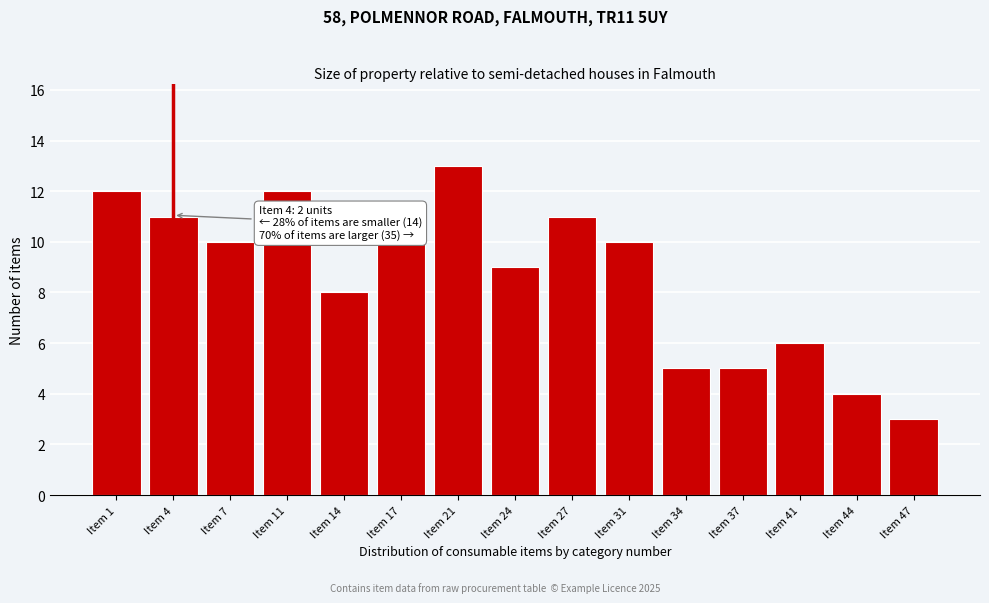

Reading right to left, list all the values displayed in this chart.

Item 47=3	Item 44=4	Item 41=6	Item 37=5	Item 34=5	Item 31=10	Item 27=11	Item 24=9	Item 21=13	Item 17=10	Item 14=8	Item 11=12	Item 7=10	Item 4=11	Item 1=12